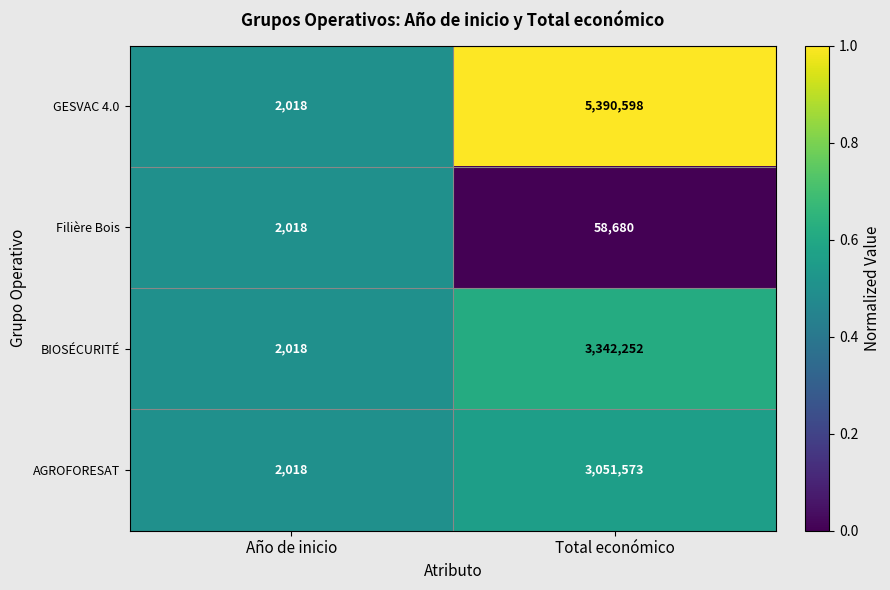

The BIOSÉCURITÉ series shows 4513937 at Total económico. True or false?

False